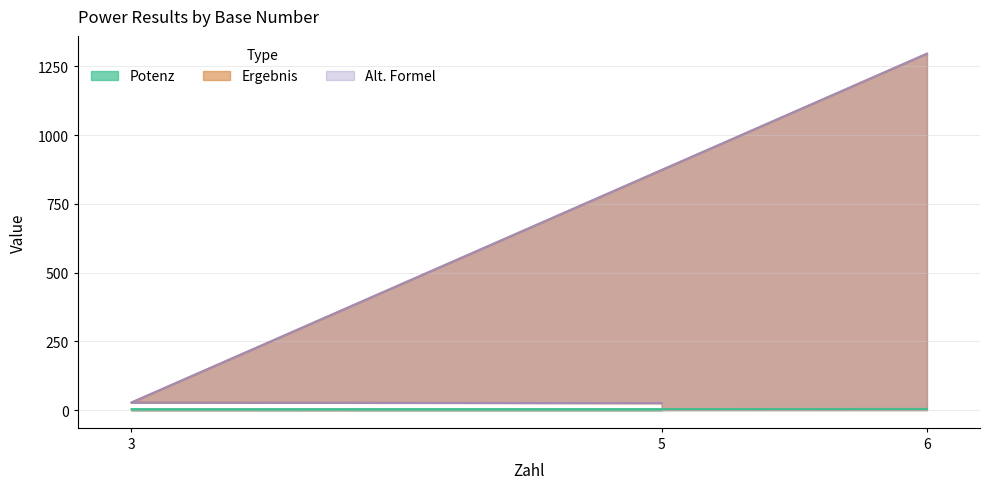

The value of Ergebnis at 5 is 25. True or false?

True